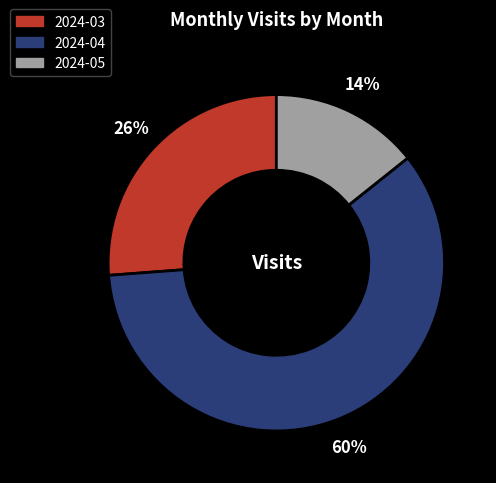

Which has a higher value, 2024-03 or 2024-04?

2024-04